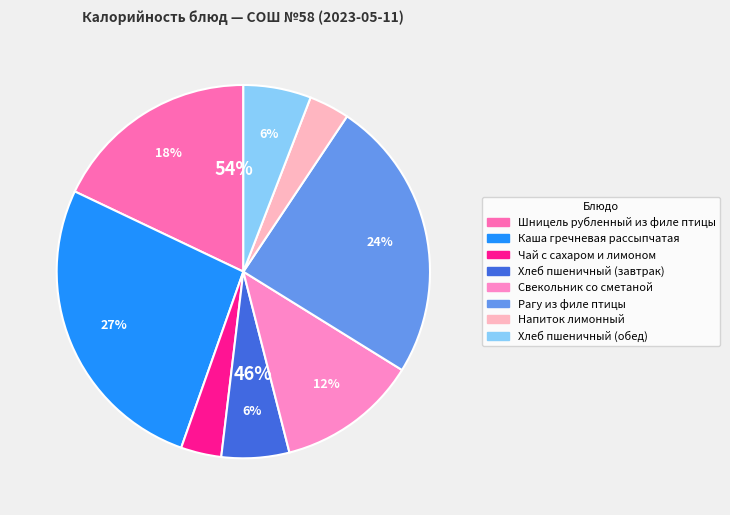

What is the change in value from Шницель рубленный из филе птицы to Каша гречневая рассыпчатая?

+106.1